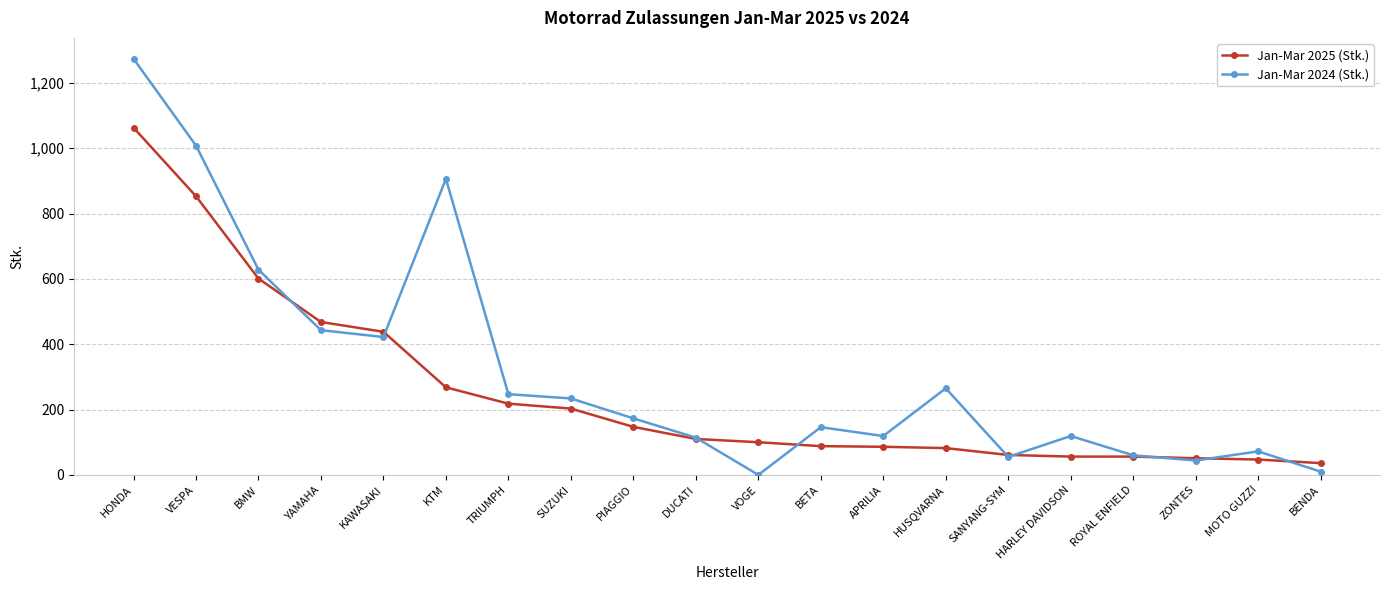

What is the label of the 11th point from the left?

VOGE